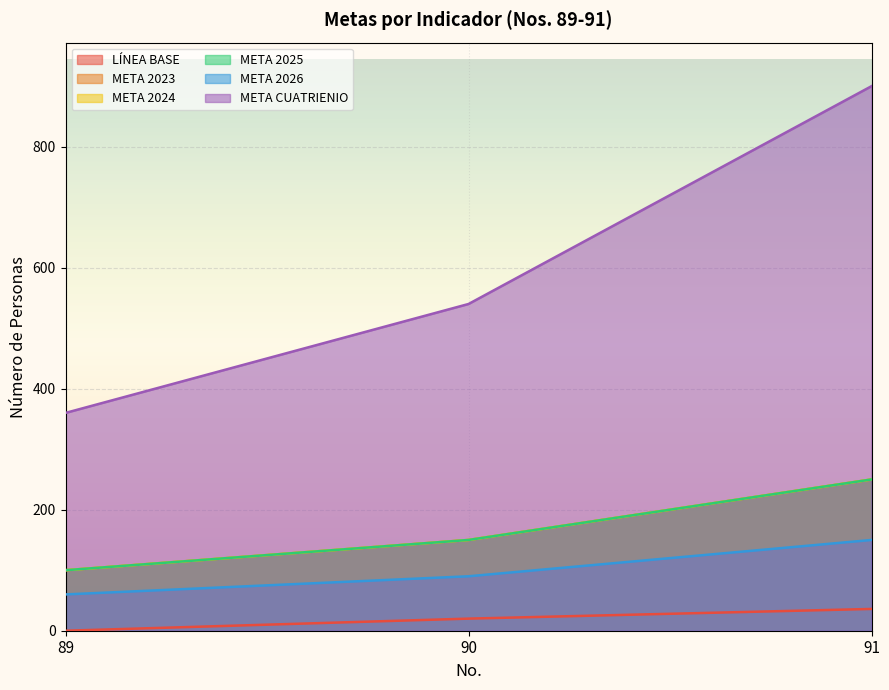

Which category has the highest value across all series?

91